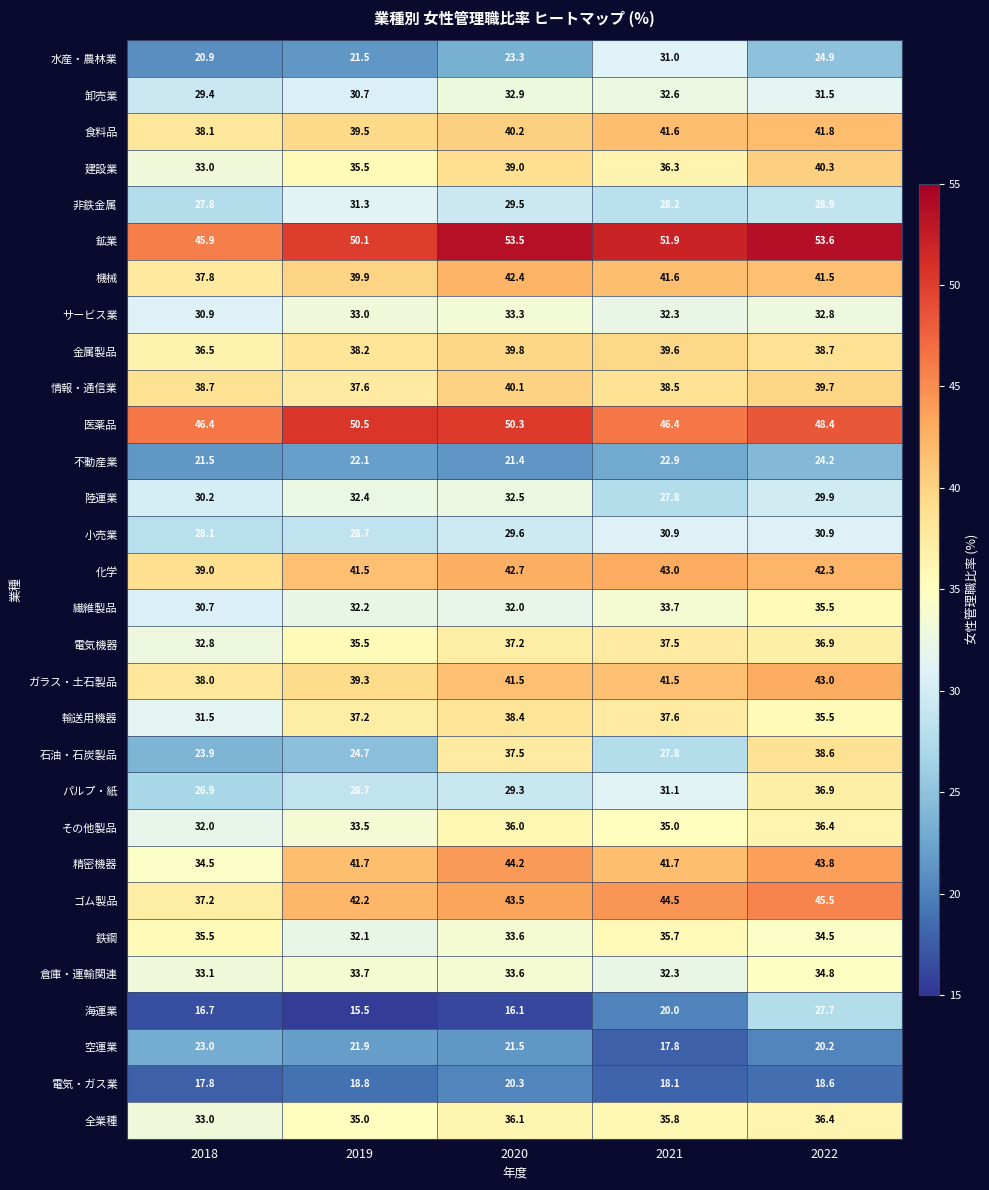

Rank the categories by 空運業 value from highest to lowest.

2018, 2019, 2020, 2022, 2021